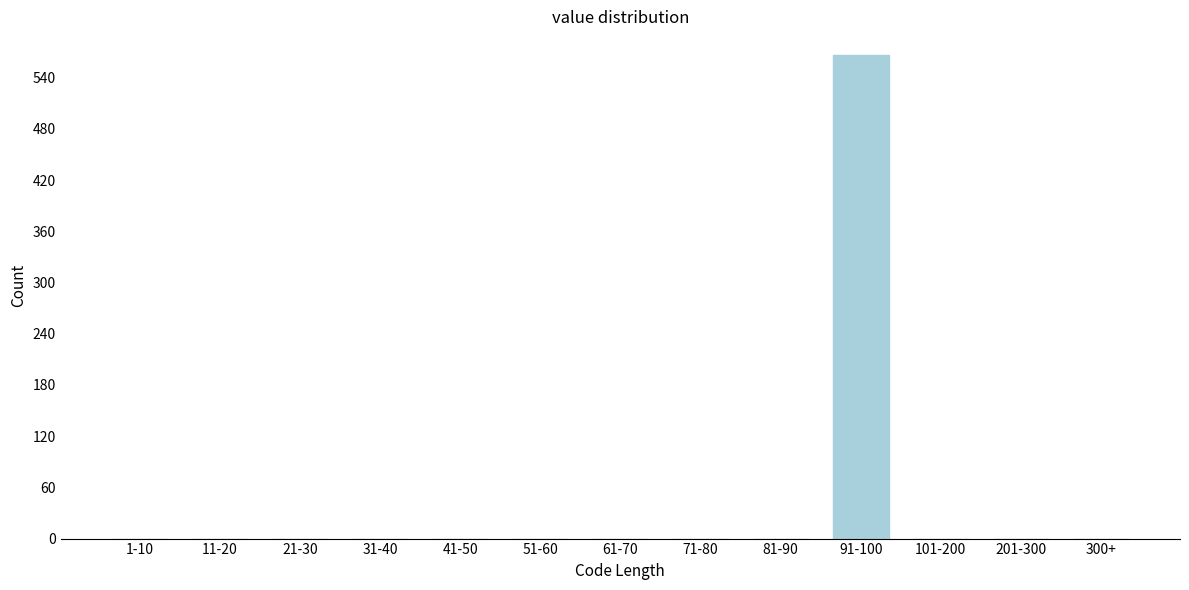

Reading left to right, transcribe all the data shown in this chart.

1-10=0	11-20=0	21-30=0	31-40=0	41-50=0	51-60=0	61-70=0	71-80=0	81-90=0	91-100=566	101-200=0	201-300=0	300+=0